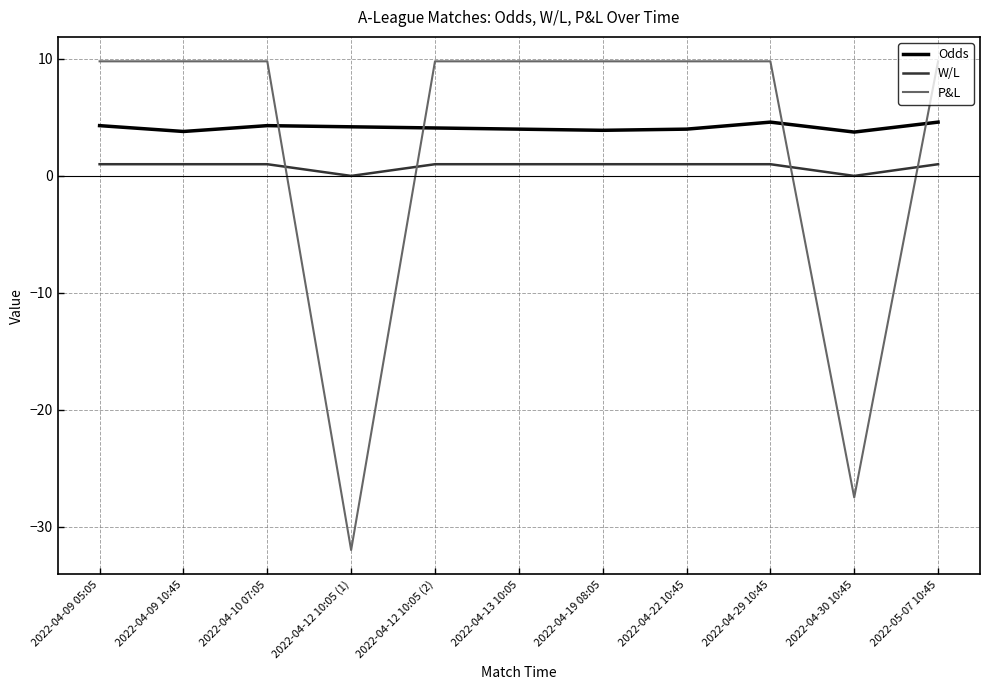

Is it true that Odds equals 6.8 at 2022-04-29 10:45?

False